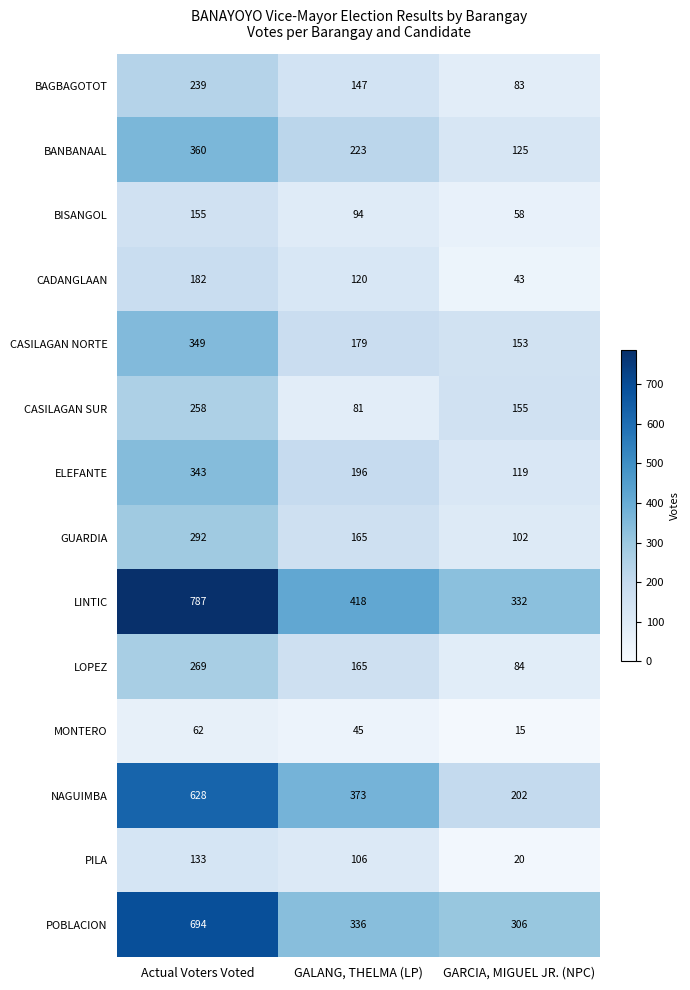

Rank the series by their maximum value, from lowest to highest.

MONTERO, PILA, BISANGOL, CADANGLAAN, BAGBAGOTOT, CASILAGAN SUR, LOPEZ, GUARDIA, ELEFANTE, CASILAGAN NORTE, BANBANAAL, NAGUIMBA, POBLACION, LINTIC